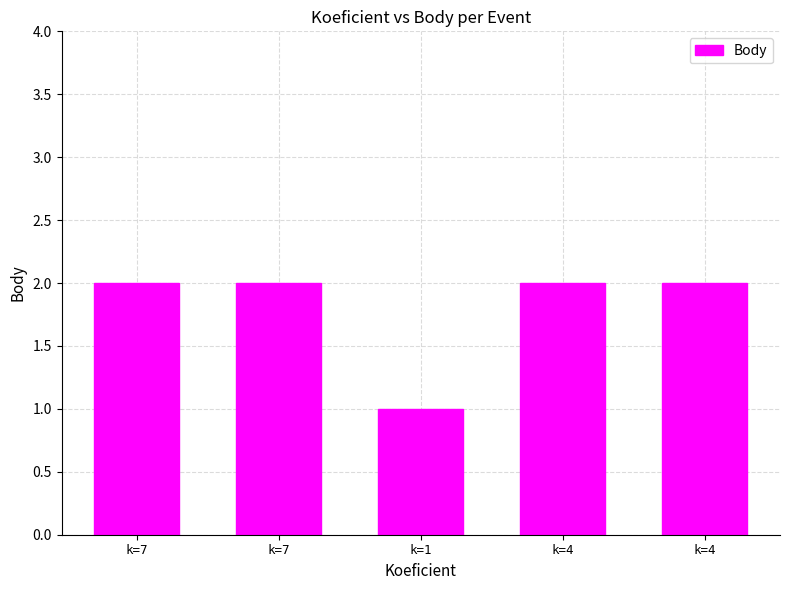

Count the number of categories in the chart.

5